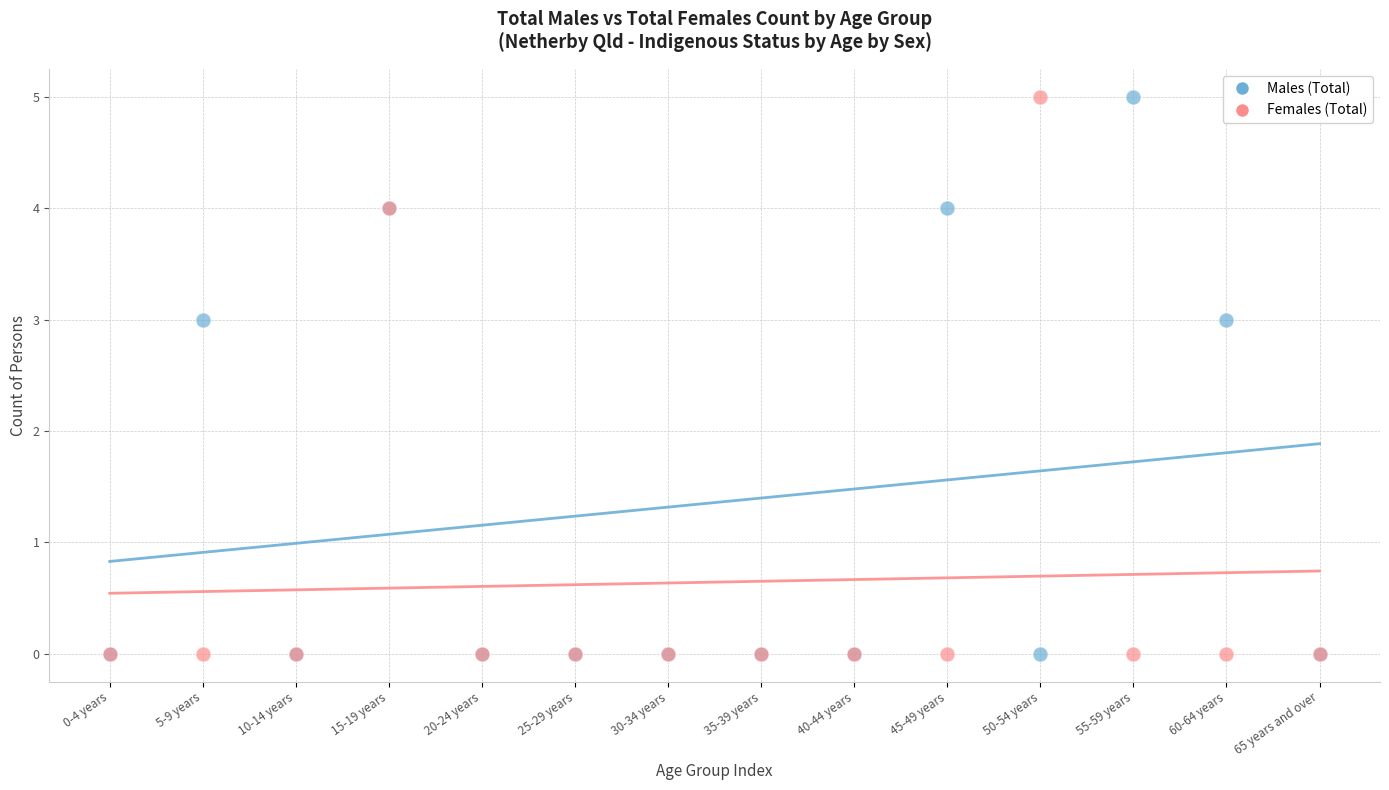

What are all the series names shown in the legend?

Males (Total), Females (Total)